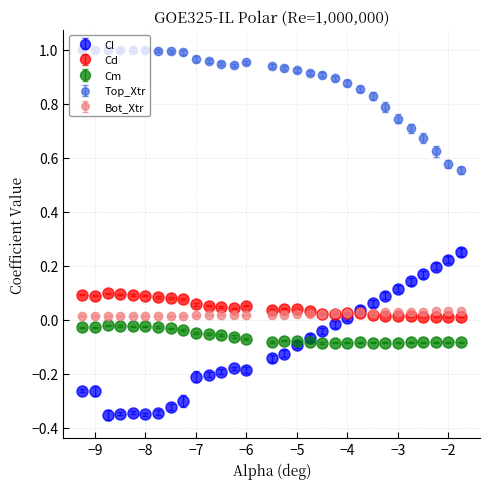

Which series has the largest range (max minus min)?

Cl